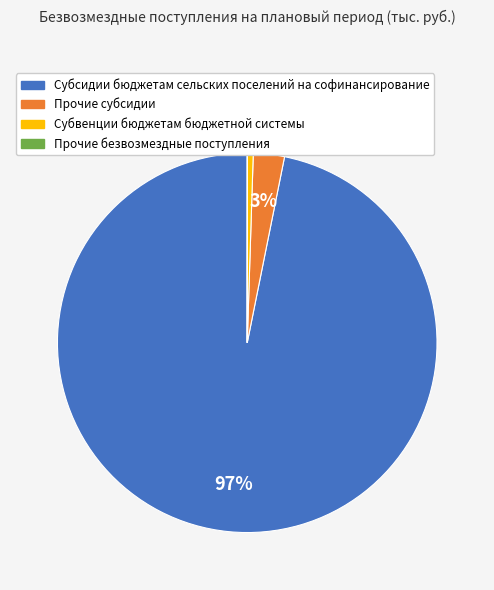

To the nearest percent, what is the average slice percentage?

25%